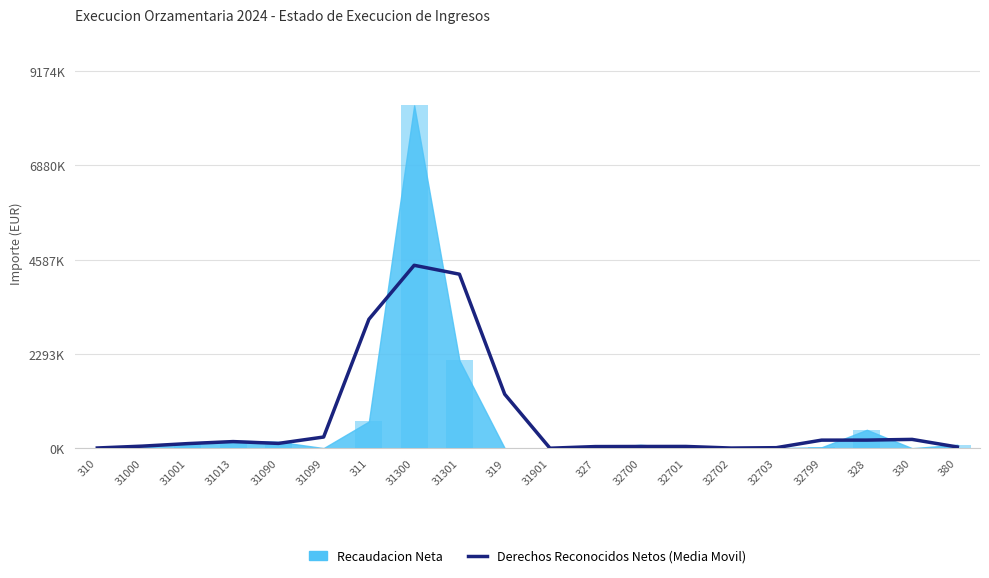

Is it true that the value at 32701 is 43.5?

True